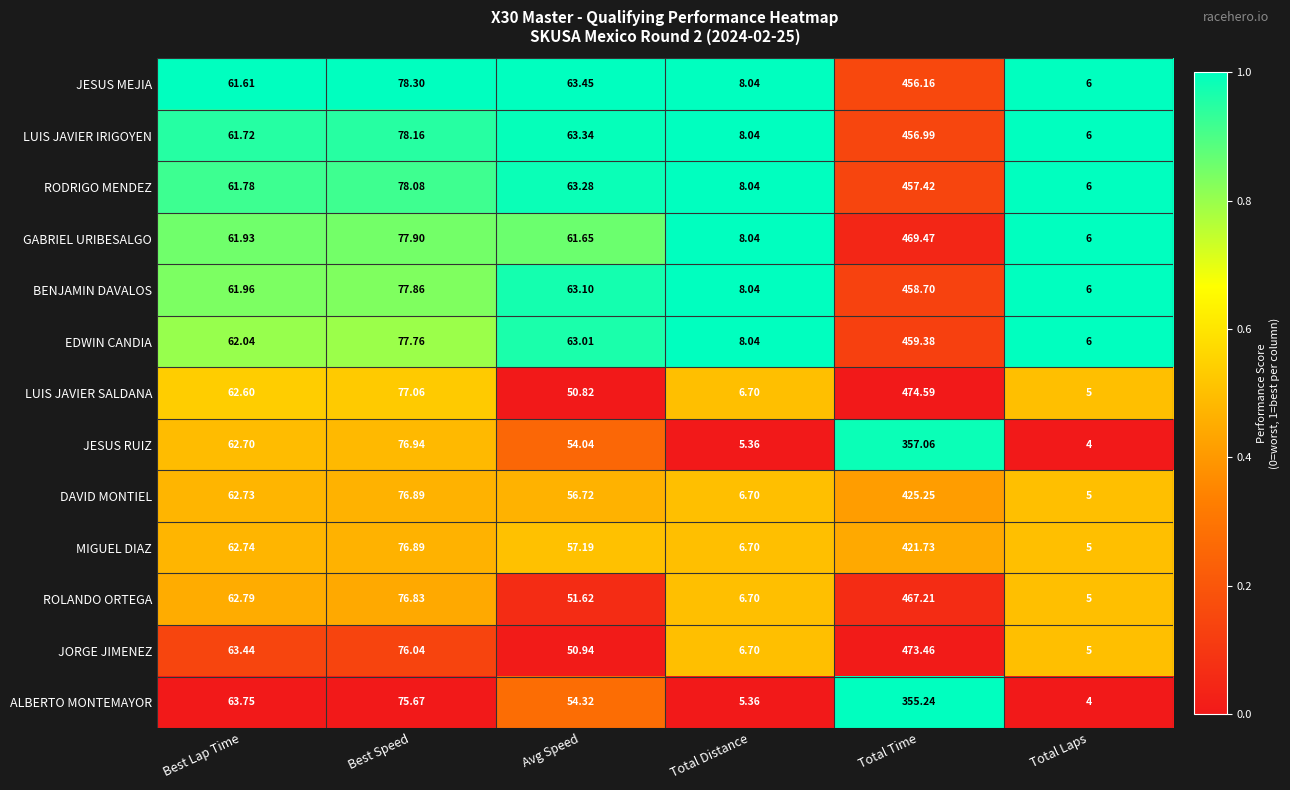

Where does the RODRIGO MENDEZ series first go above 63?

Best Speed